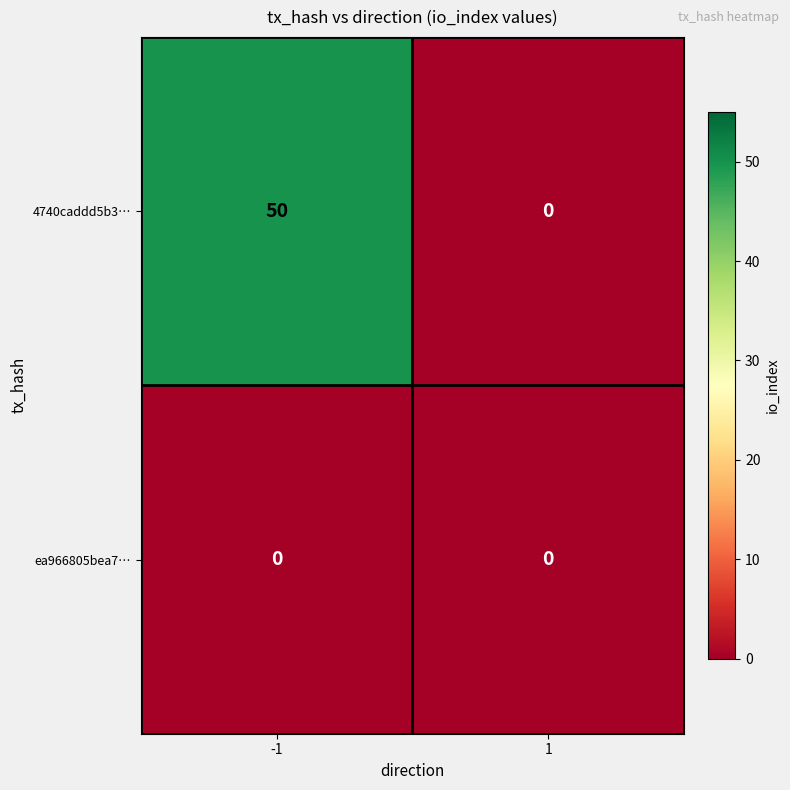

What is the total value across all series at -1?

50